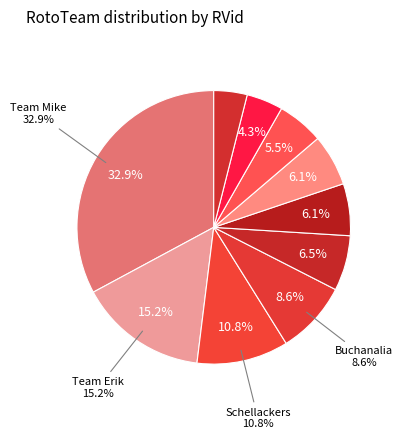

Do Sith Lords and Ballbusters together represent more than half of the pie?

No